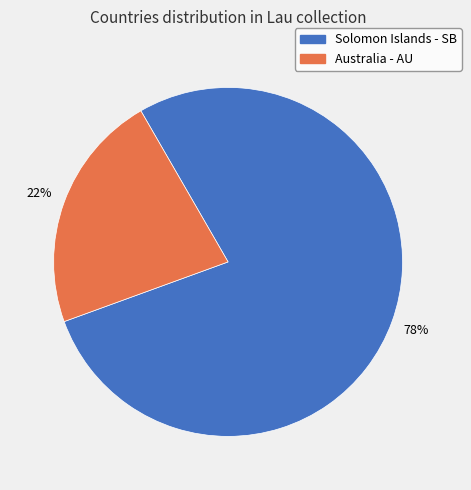

To the nearest percent, what is the average slice percentage?

50%